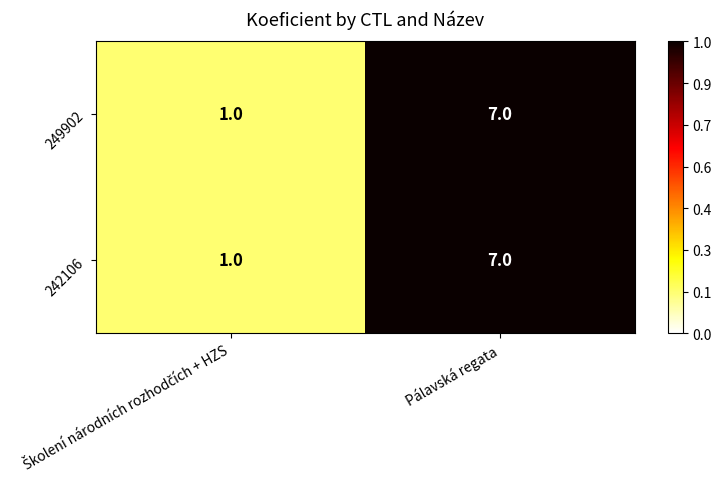

How many distinct data groups are displayed?

2